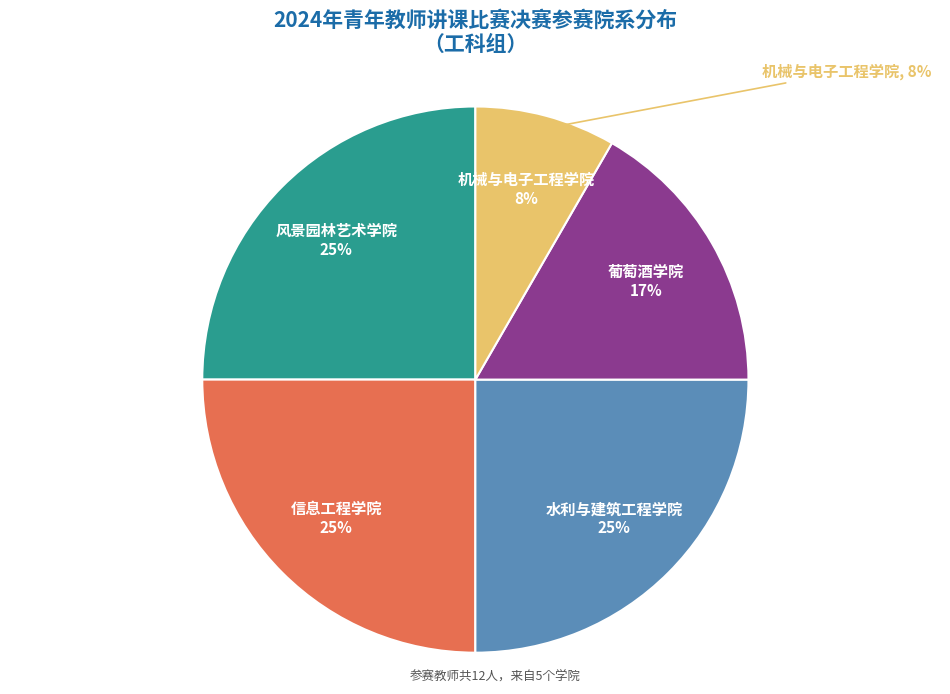

The 风景园林艺术学院 slice represents 11% of the pie. True or false?

False